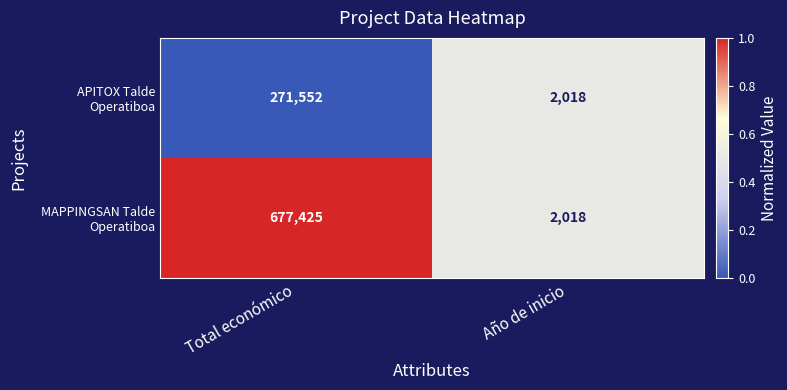

What is the minimum value shown in the chart?

2018